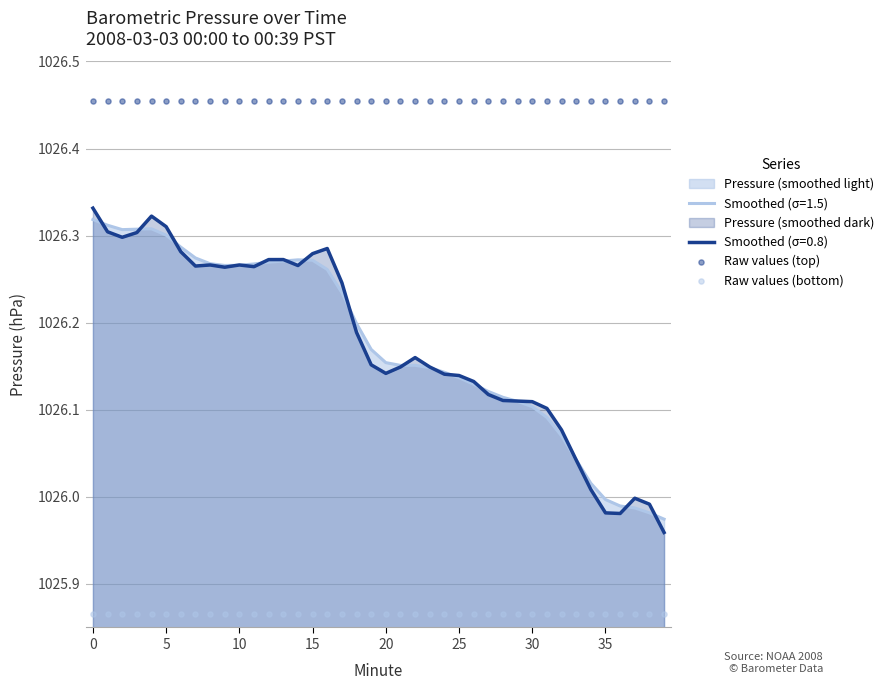

At how many categories does at least one series exceed 1025?

40